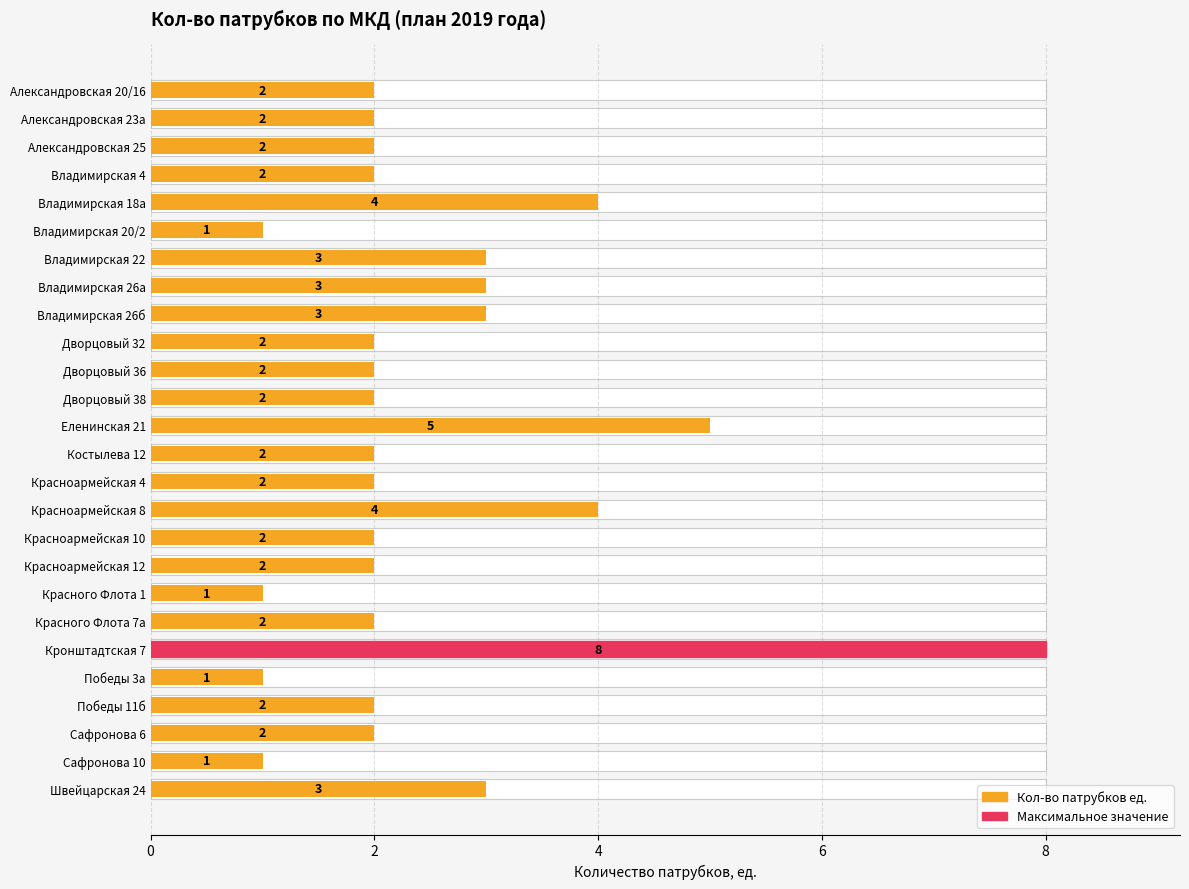

Count the values in the range 2 to 3.

18